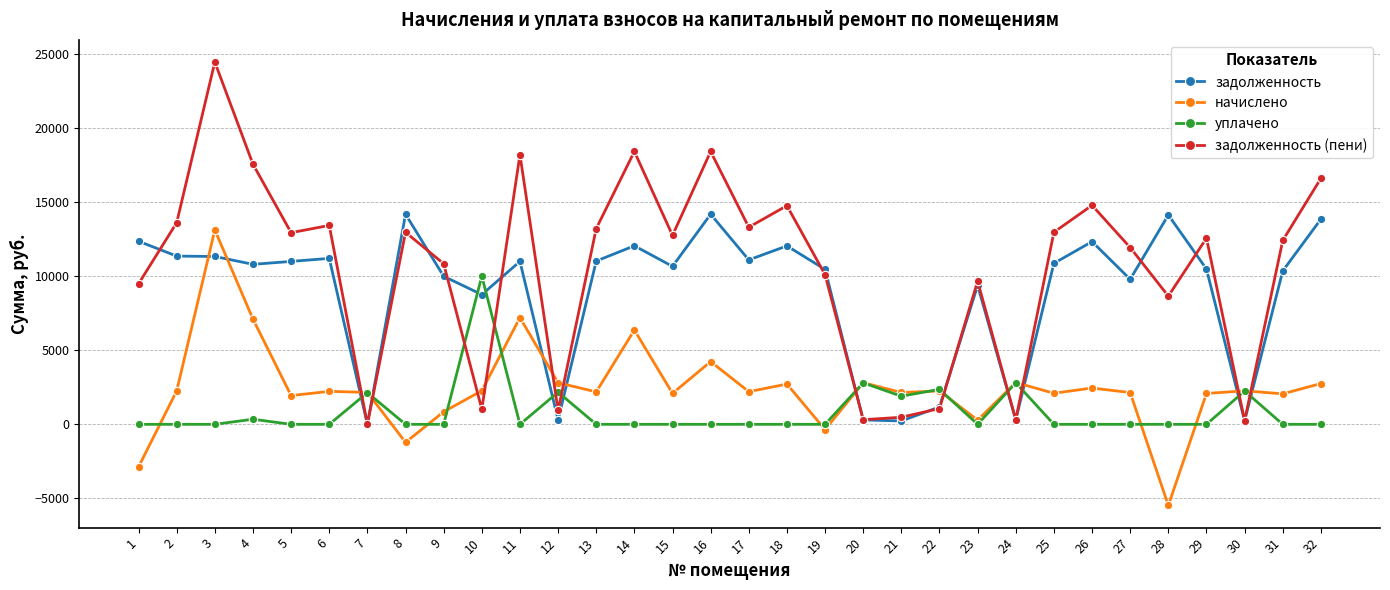

Where do уплачено and задолженность (пени) first cross each other?

6 and 7